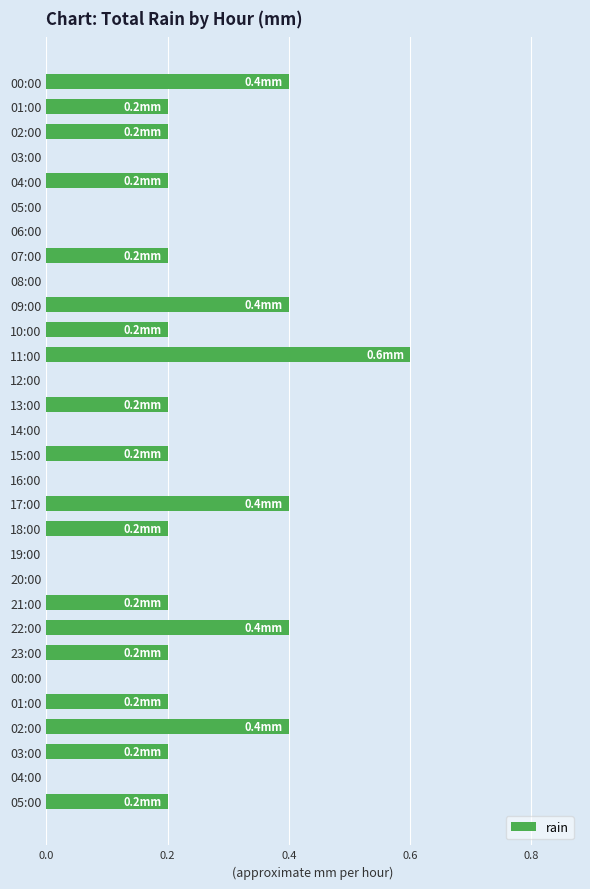

How many distinct data groups are displayed?

1